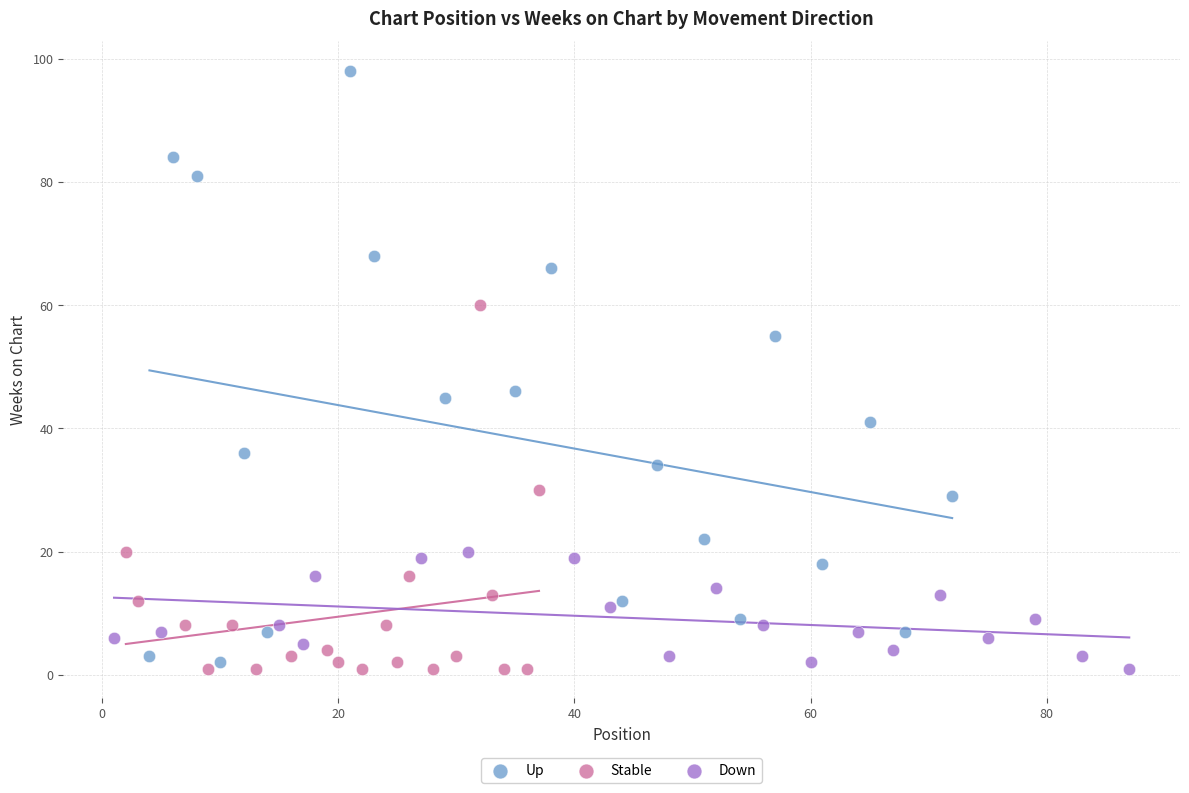

Which series reaches the maximum Y coordinate?

Up